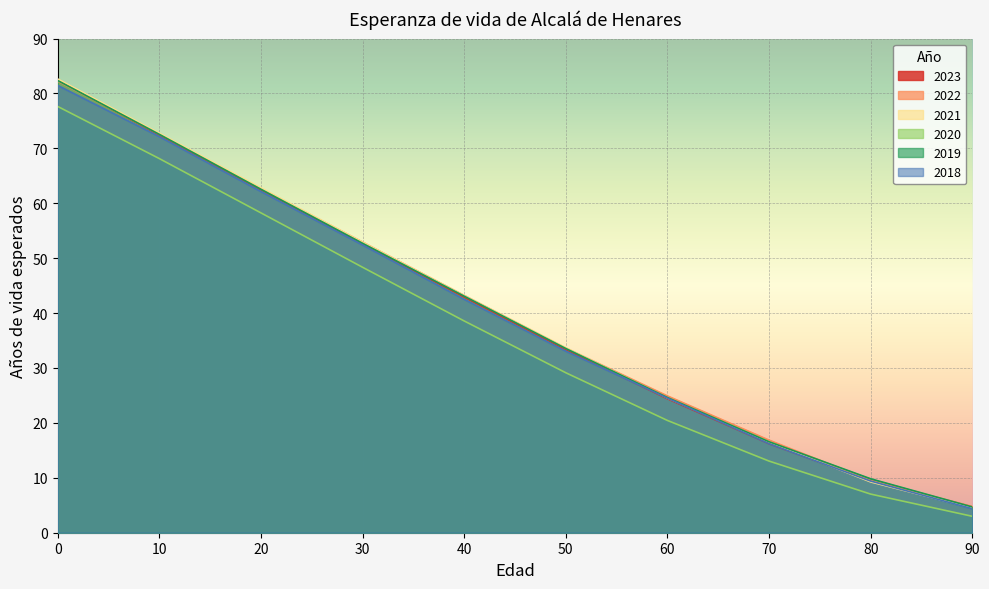

What is the value of the 2023 point at the 5th from the left?

42.9